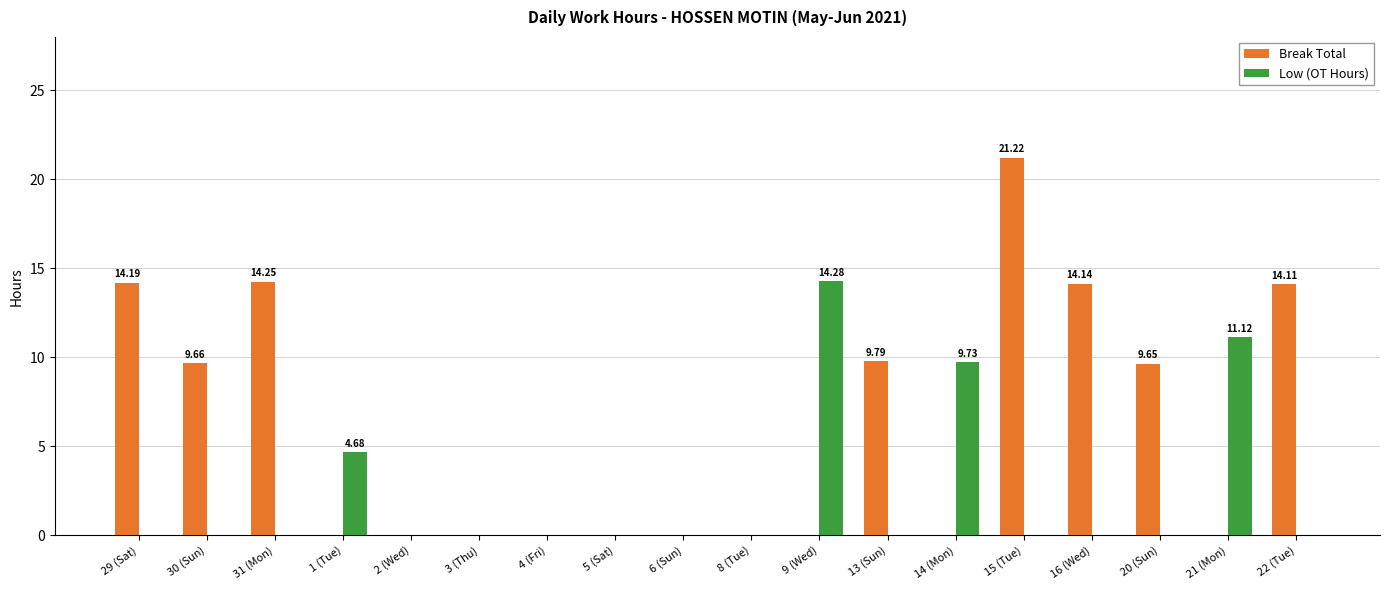

Is it true that Break Total equals 11.9 at 4 (Fri)?

False